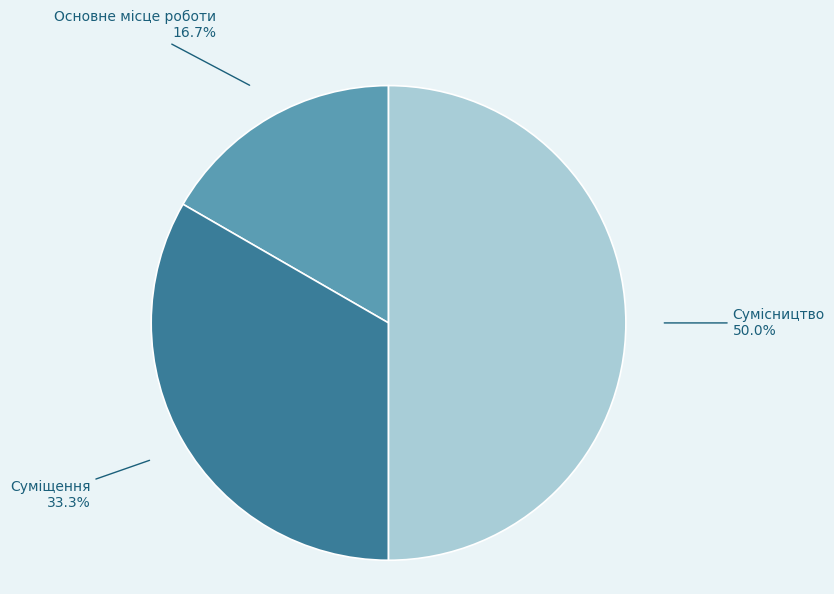

To the nearest percent, what is the average slice percentage?

33%